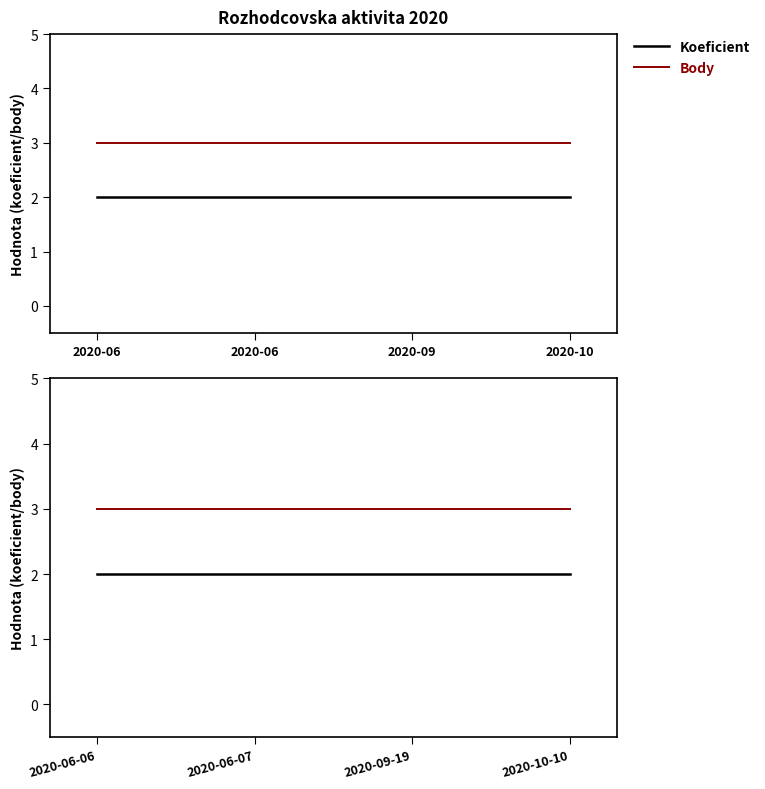

At 2020-06-06, list the series in order from smallest to largest.

Koeficient, Body